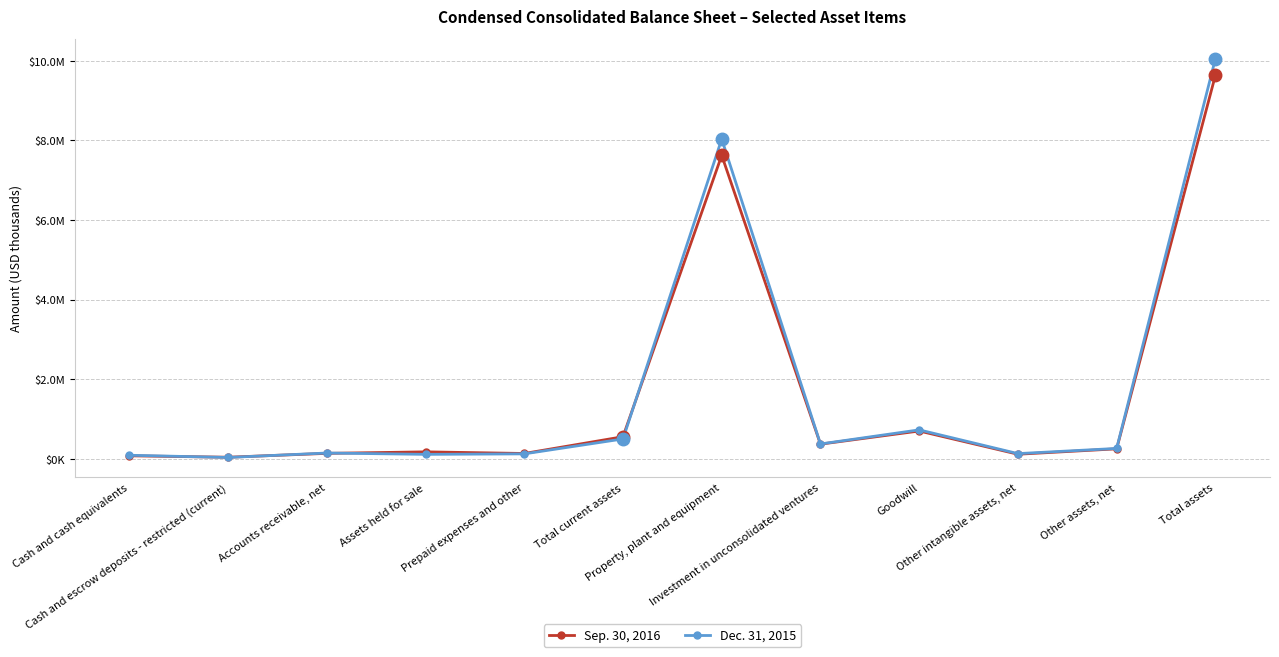

How many interior local valleys does the Dec. 31, 2015 series have?

4